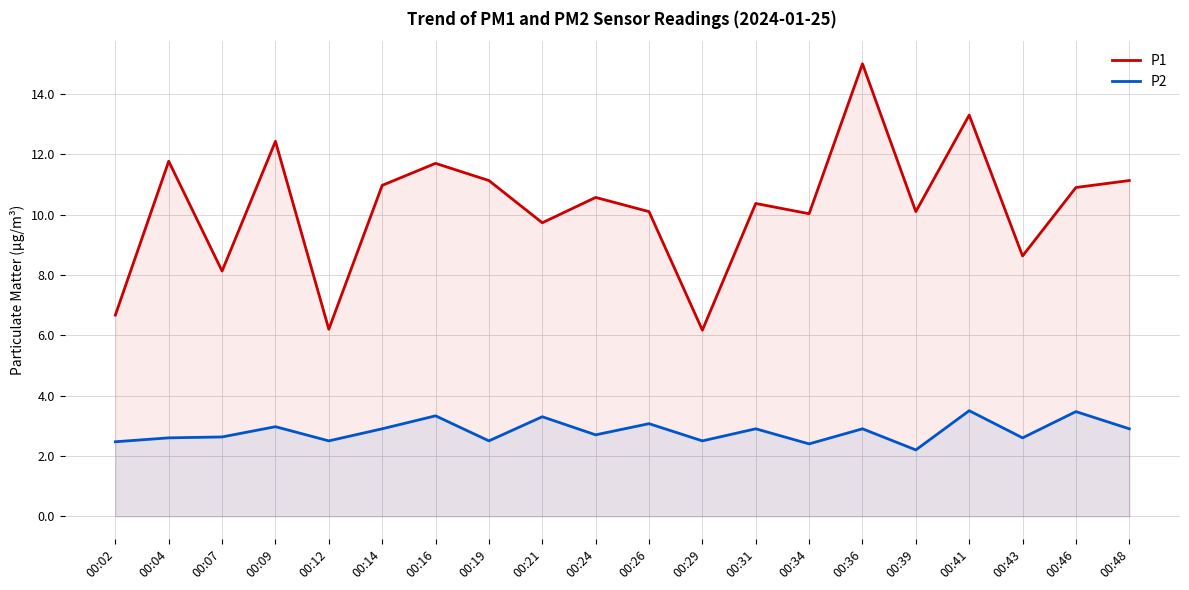

What is the minimum value shown in the chart?

2.2